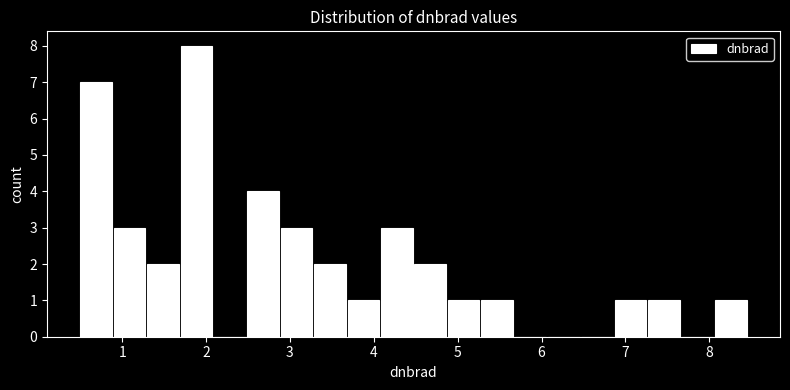

Read against the x-axis, roughly where is the centre of the tallest bar?

1.9